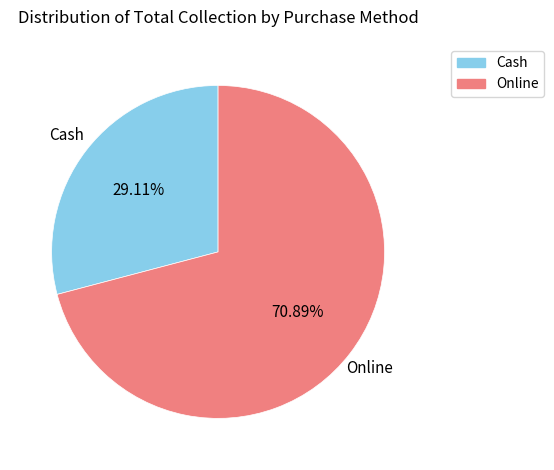

Count the number of slices in the pie.

2